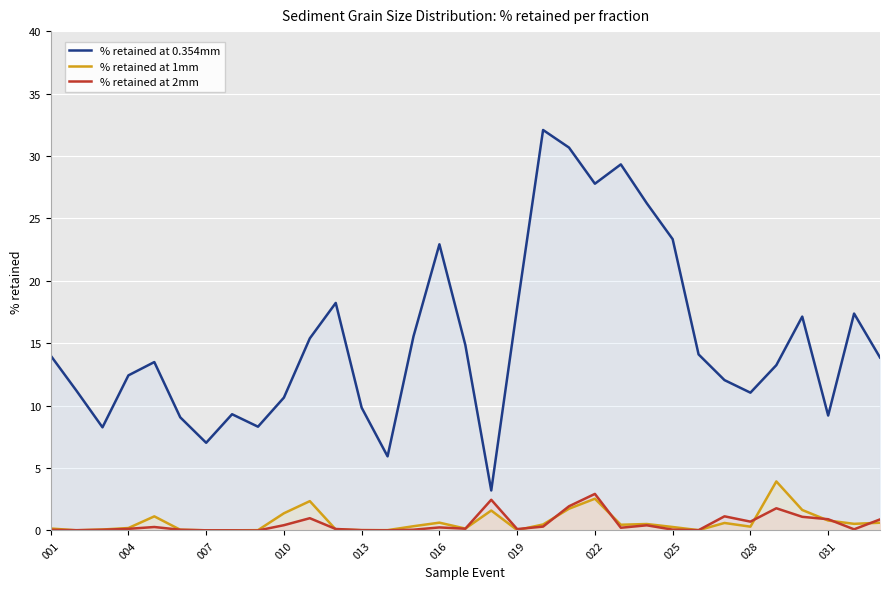

True or false: % retained at 1mm and % retained at 0.354mm intersect in this chart.

False